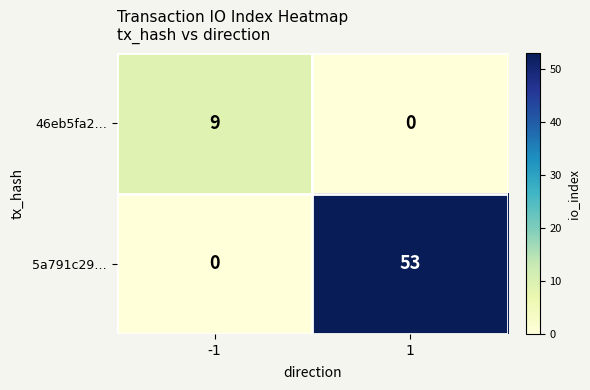

What is the greatest value displayed?

53